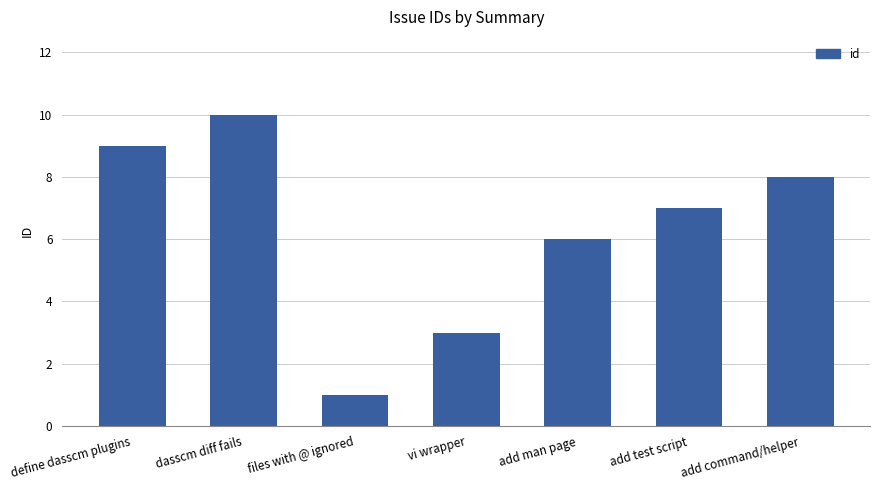

What is the difference between the maximum and minimum values?

9